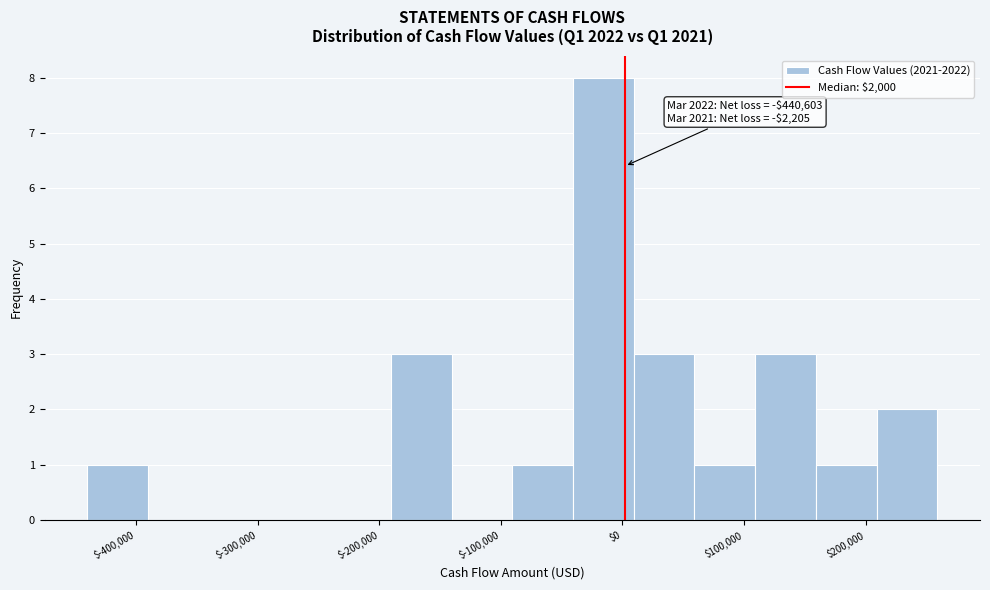

Over which range of the x-axis is the bar tallest?

-40000 to 10000